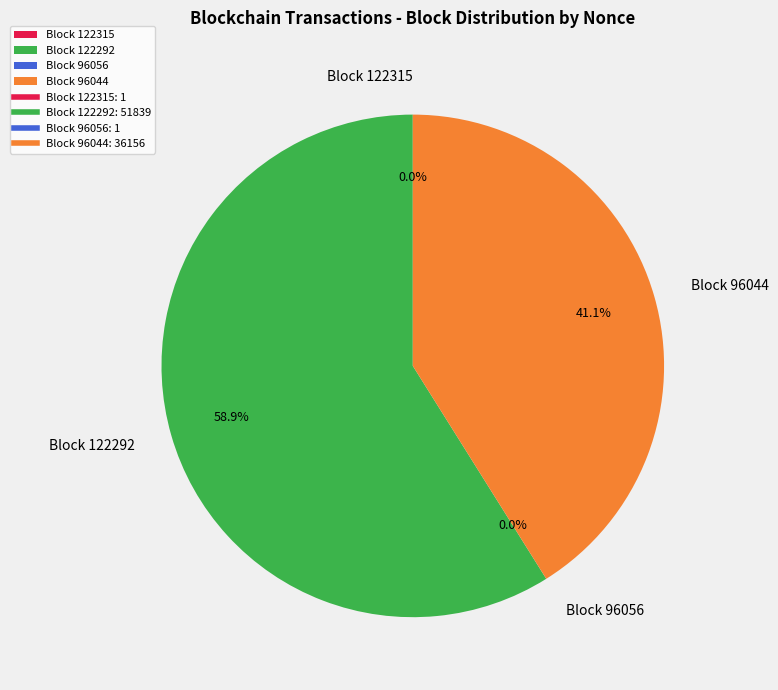

Is the sum of Block 122292 and Block 96044 greater than half?

Yes